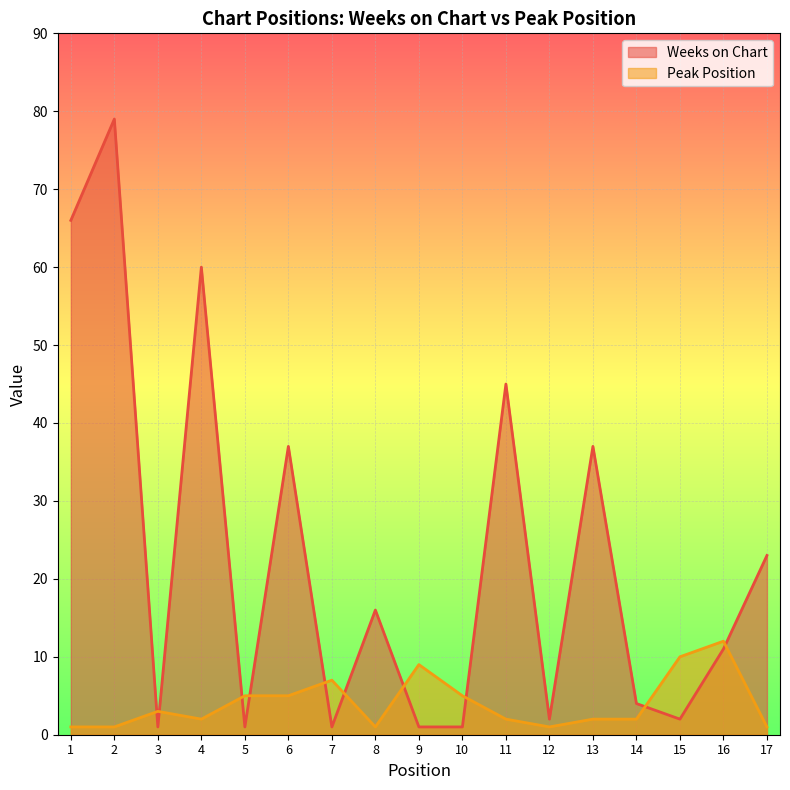

At which category does the chart reach its minimum across all series?

3